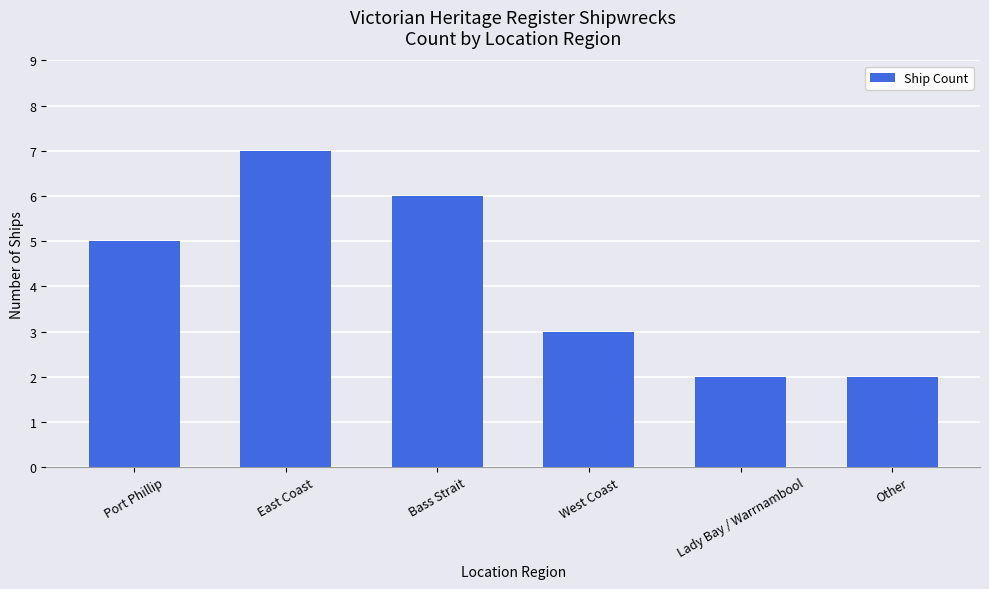

How many categories are shown in the chart?

6